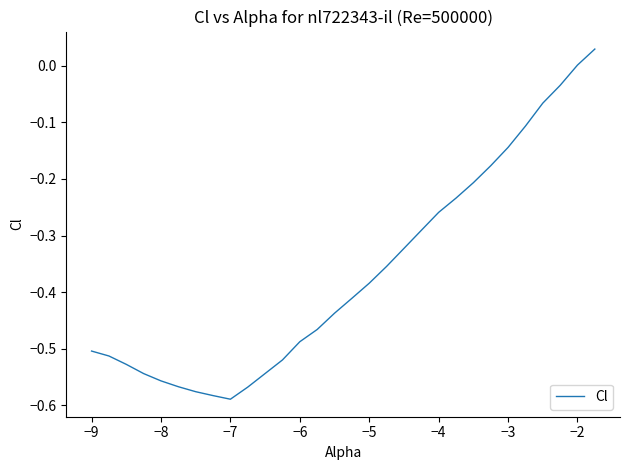

What is the difference between the maximum and minimum values?

0.6